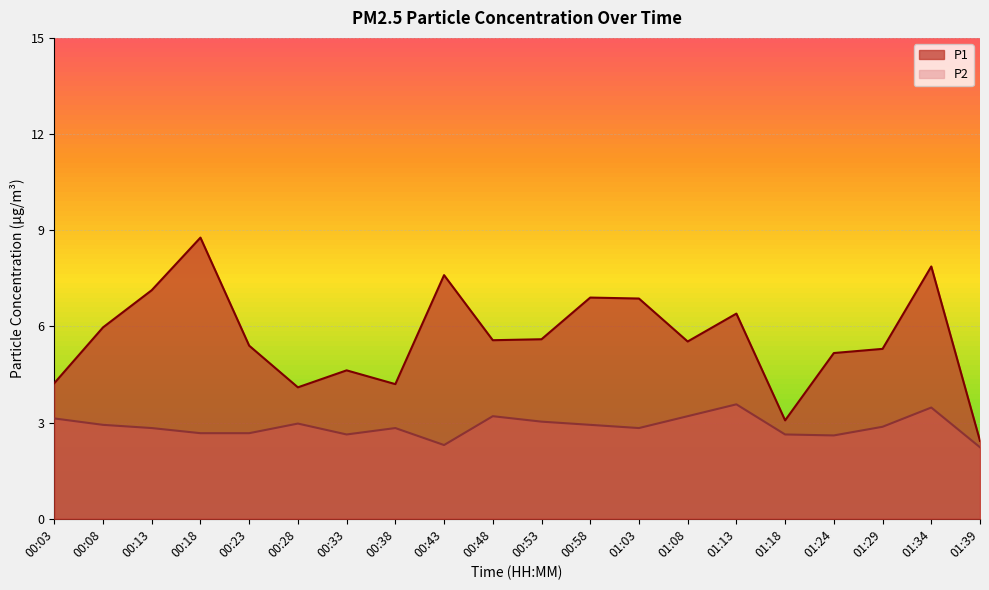

What is the spread (max minus min) of values at 01:13?

2.8